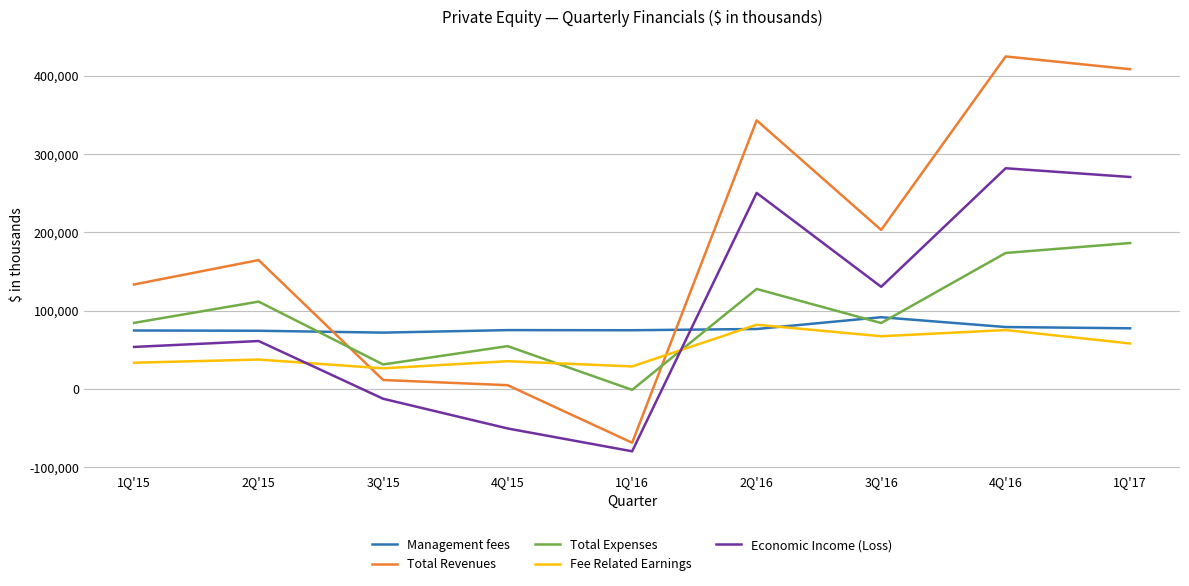

What is the difference between the highest and lowest values at 2Q'16?

266412